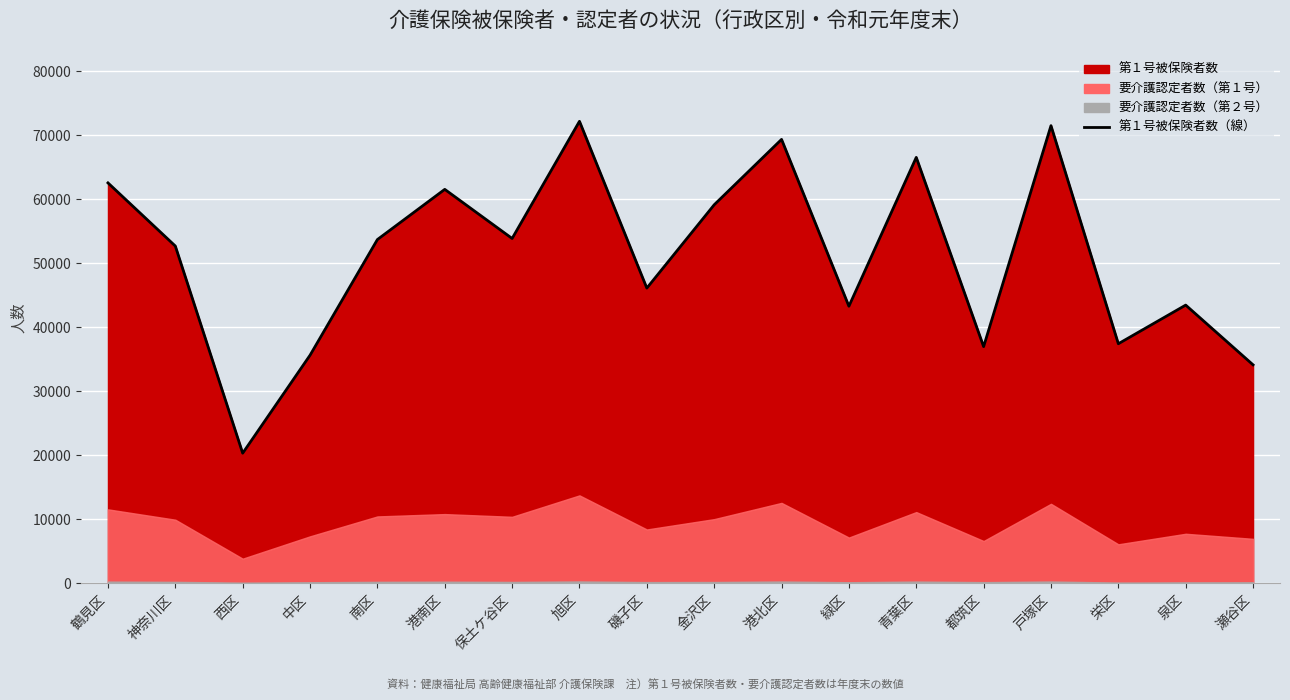

What is the change in value from 旭区 to 泉区?

-28714